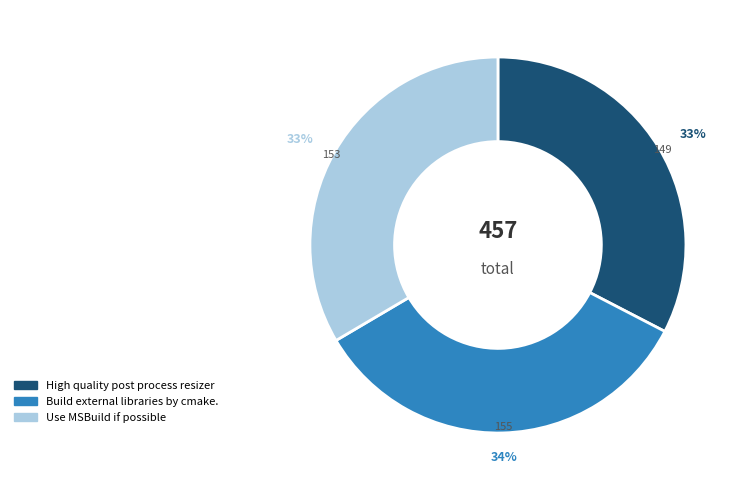

To the nearest percent, what percentage of the pie is High quality post process resizer?

33%